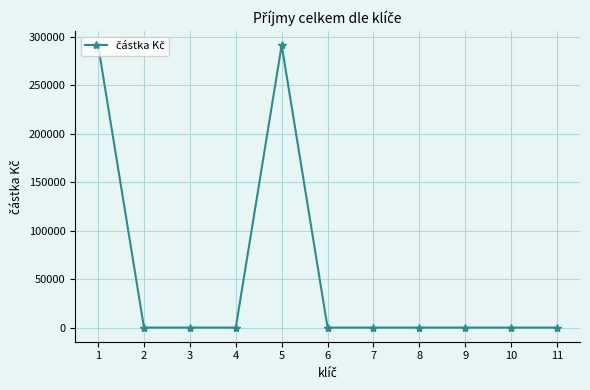

Is it true that the value at 7 is -146339?

False